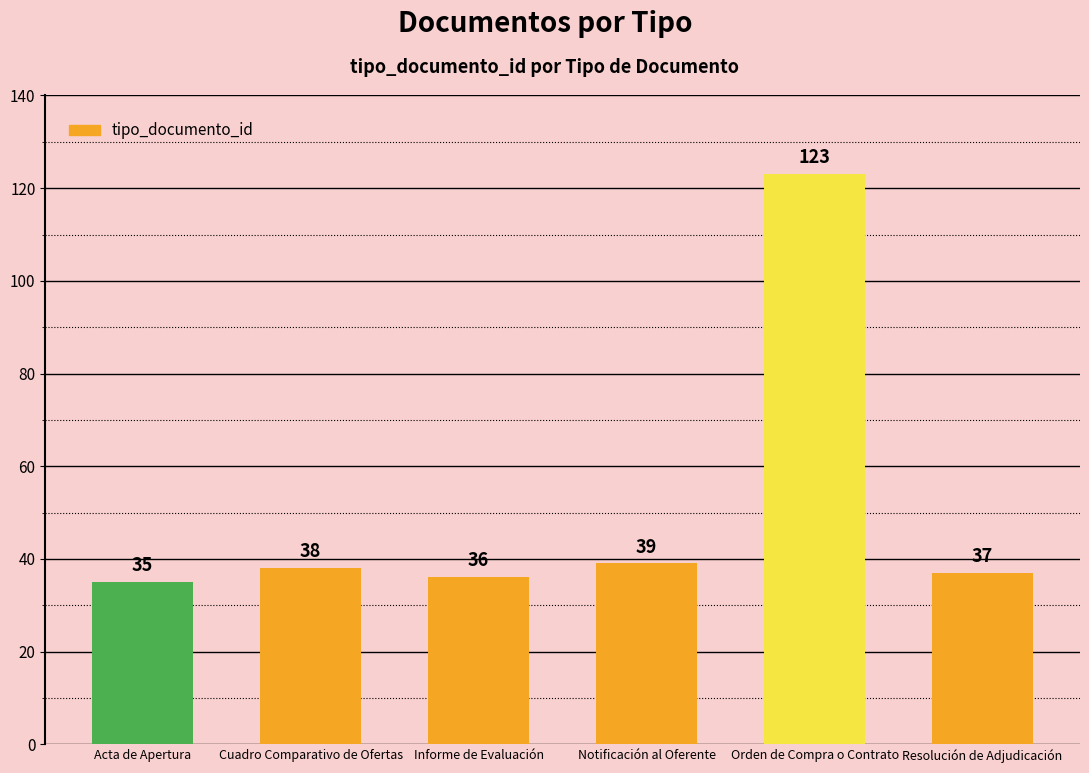

Are the bars grouped side by side (vs. stacked)?

No